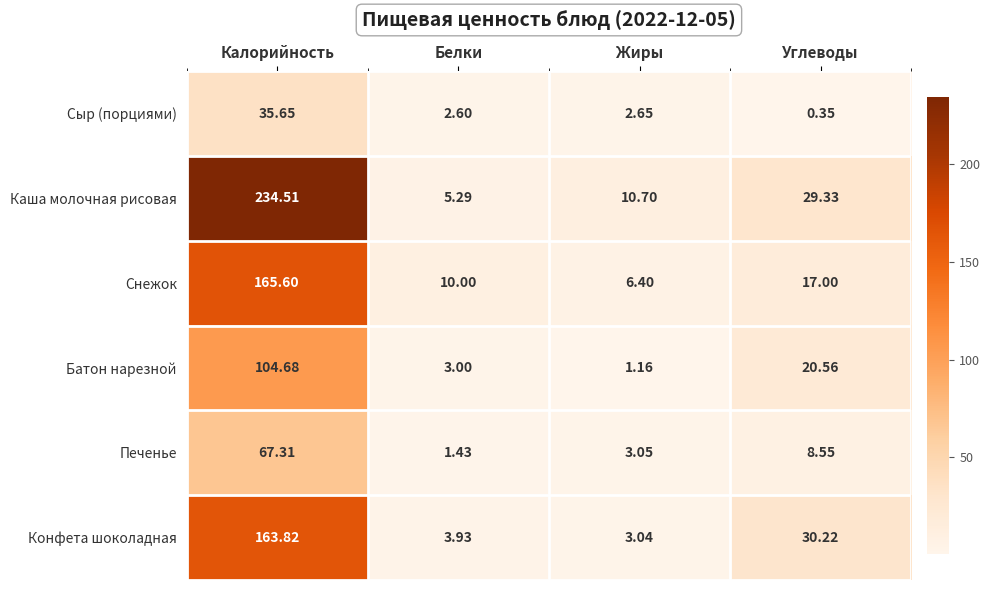

Which series changed the most between Калорийность and Углеводы?

Каша молочная рисовая